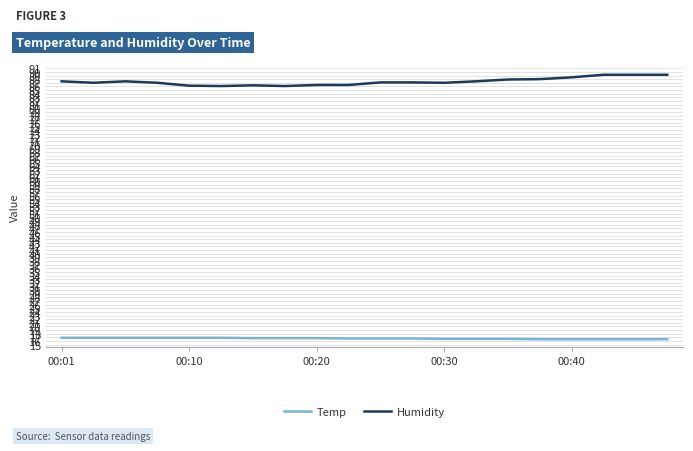

True or false: Temp and Humidity intersect in this chart.

False